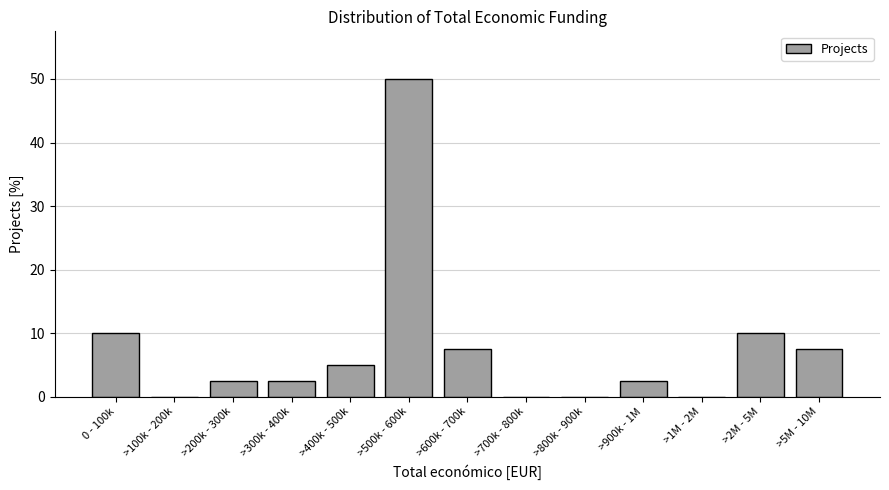

Reading right to left, extract all data points from this chart.

>5M - 10M=7.5	>2M - 5M=10.0	>1M - 2M=0.0	>900k - 1M=2.5	>800k - 900k=0.0	>700k - 800k=0.0	>600k - 700k=7.5	>500k - 600k=50.0	>400k - 500k=5.0	>300k - 400k=2.5	>200k - 300k=2.5	>100k - 200k=0.0	0 - 100k=10.0